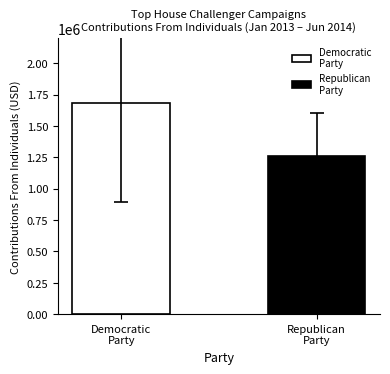

Does the chart contain stacked bars?

No